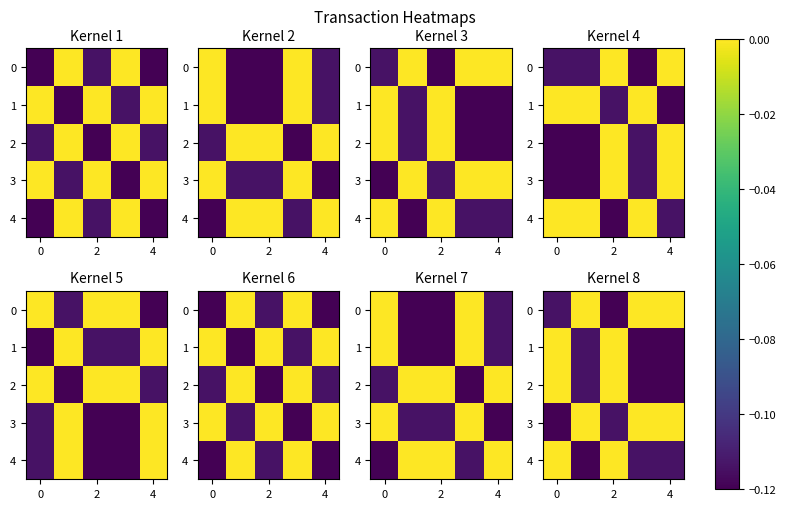

Rank the series by their maximum value, from highest to lowest.

0, 1, 2, 3, 4